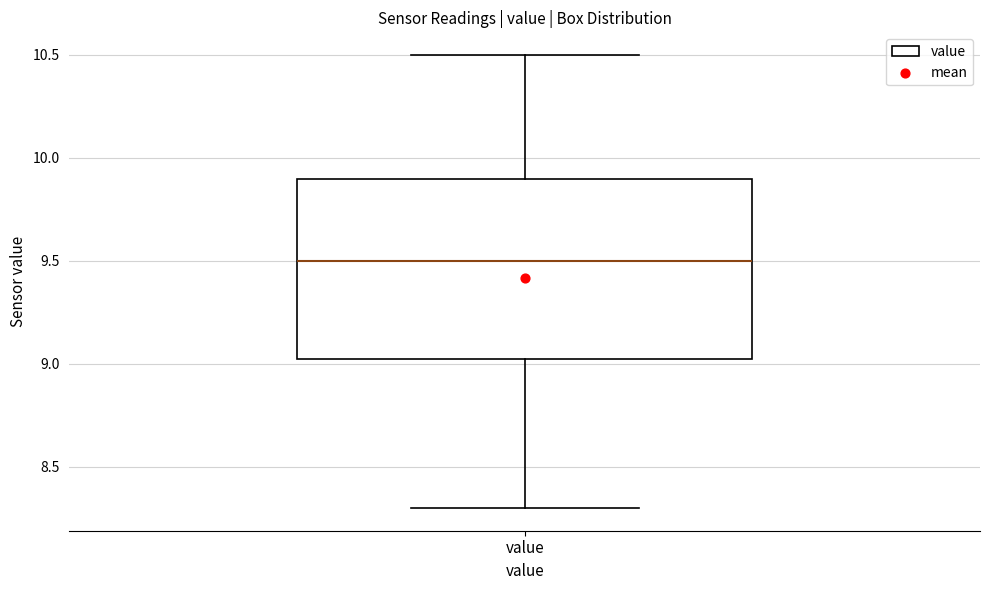

Read this box plot against the y-axis: the position of the median line, the range covered by the box, and the ends of both whiskers. The values are not printed on the chart, so give them approximately, as read against the axis.

median 9.50, box 9.05 to 9.90, whiskers 8.30 to 10.50